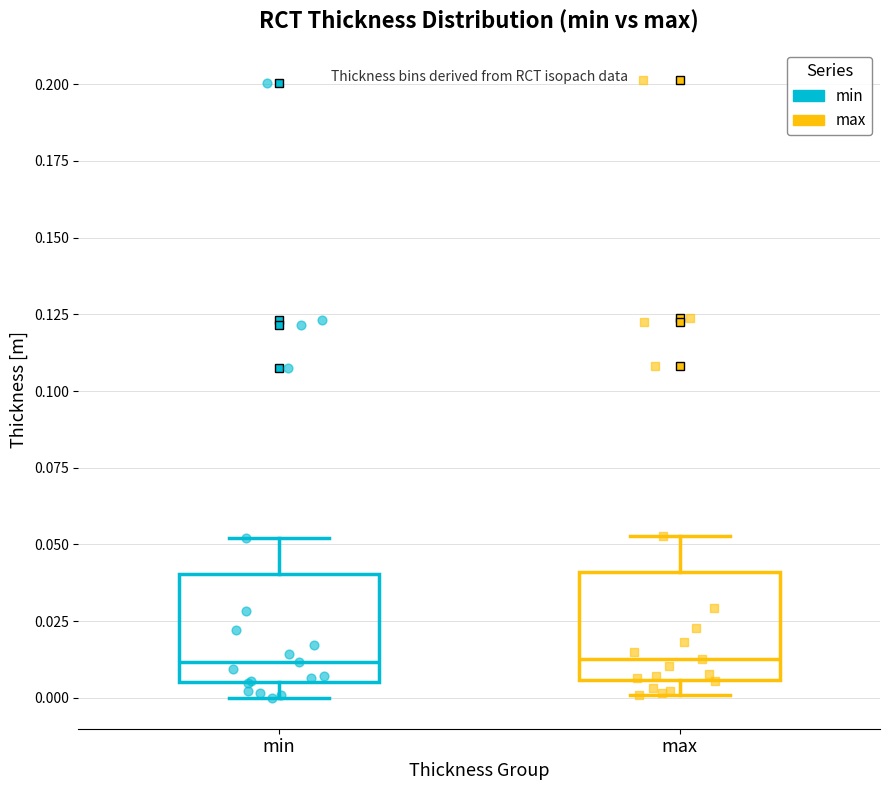

Reading left to right, read every box against the y-axis: the position of its median line, the range the box covers, and the ends of its whiskers. The values are not printed on the chart, so give them approximately, as read against the axis.

min: median 0.010, box 0.005 to 0.040, whiskers 0.000 to 0.050
max: median 0.015, box 0.005 to 0.040, whiskers 0.000 to 0.055